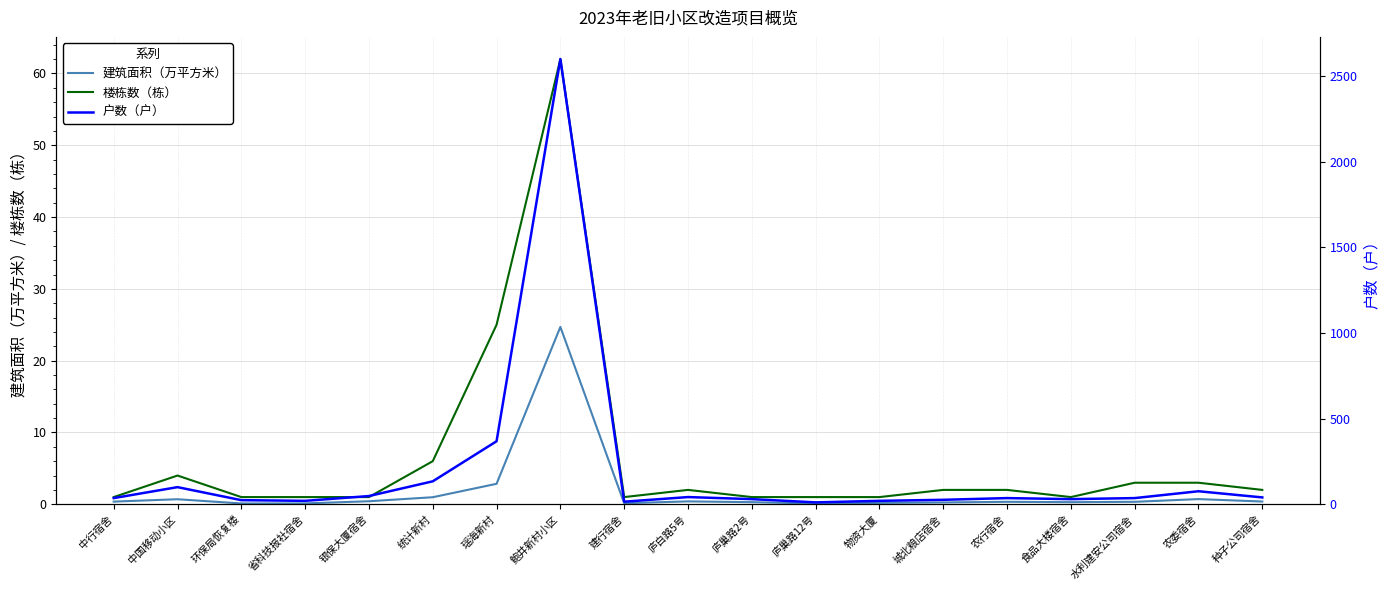

What is the sum of the 建筑面积（万平方米） values at 食品大楼宿舍 and 环保局恢复楼?

0.4